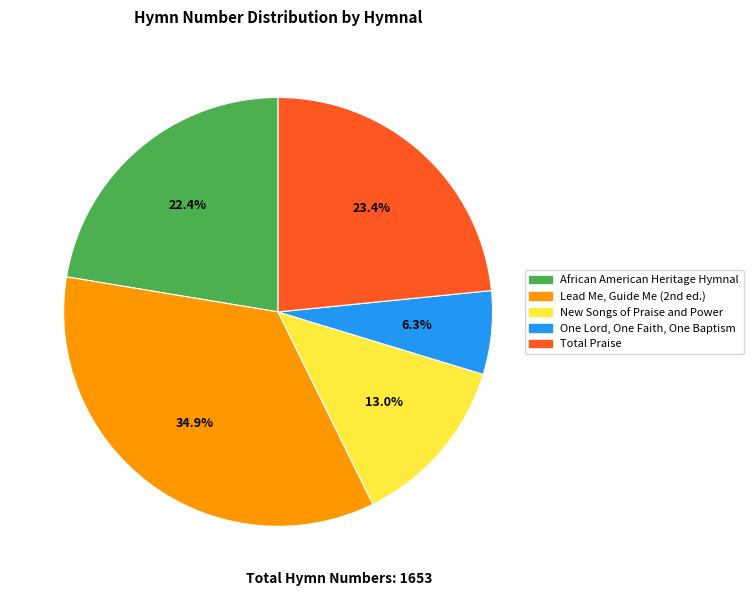

Does New Songs of Praise and Power represent more than half of the total?

No